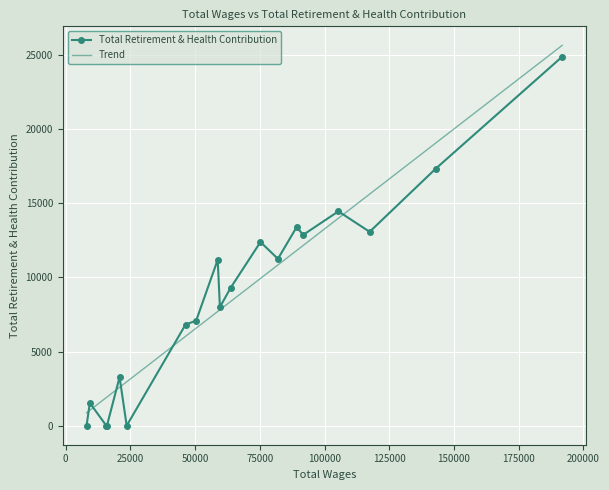

Reading right to left, transcribe all the data shown in this chart.

18=0	17=1535	16=0	15=0	14=3277	13=0	12=6826	11=7085	10=11195	9=8001	8=9301	7=12392	6=11258	5=13401	4=12873	3=14461	2=13079	1=17345	0=24892